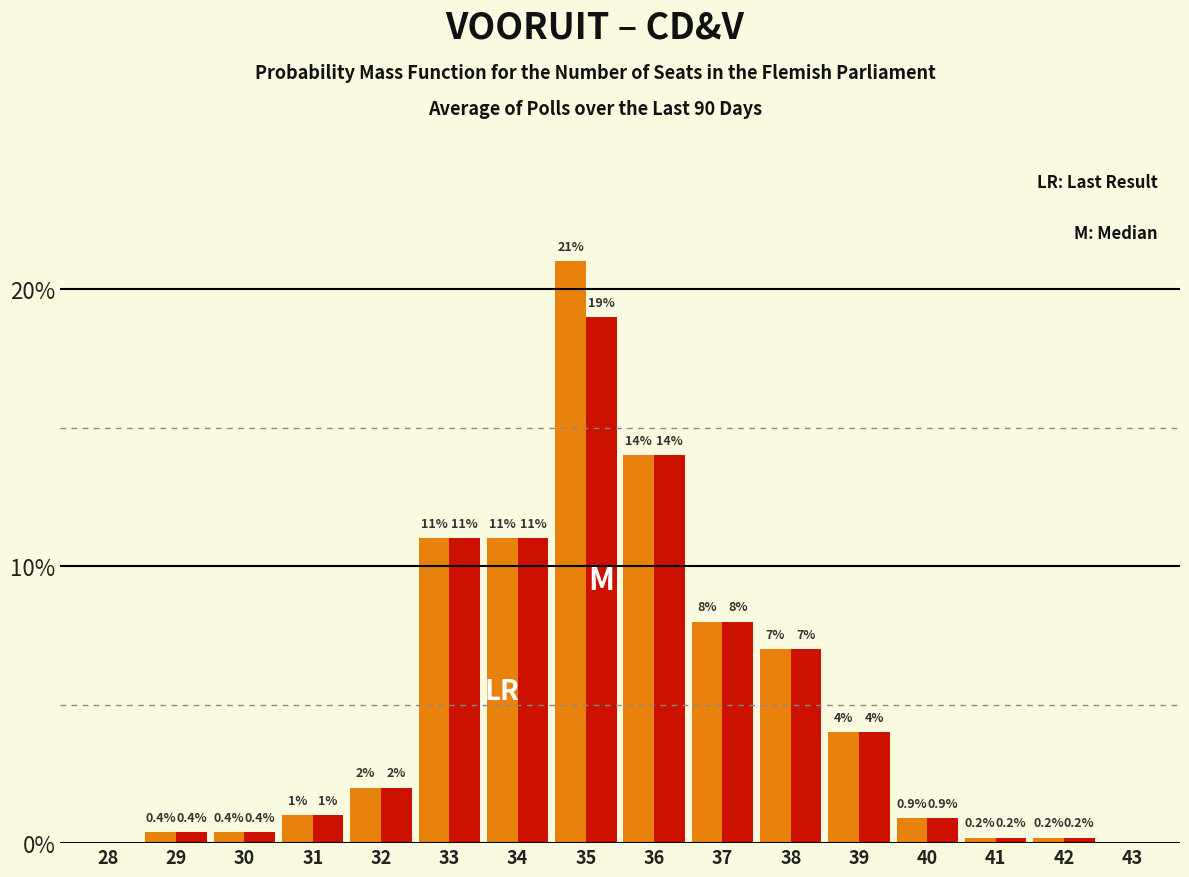

What is the maximum value shown in the chart?

21.0